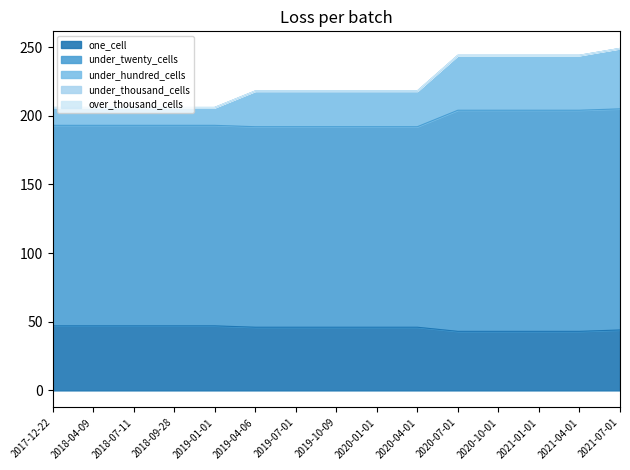

How many categories are shown in the chart?

15